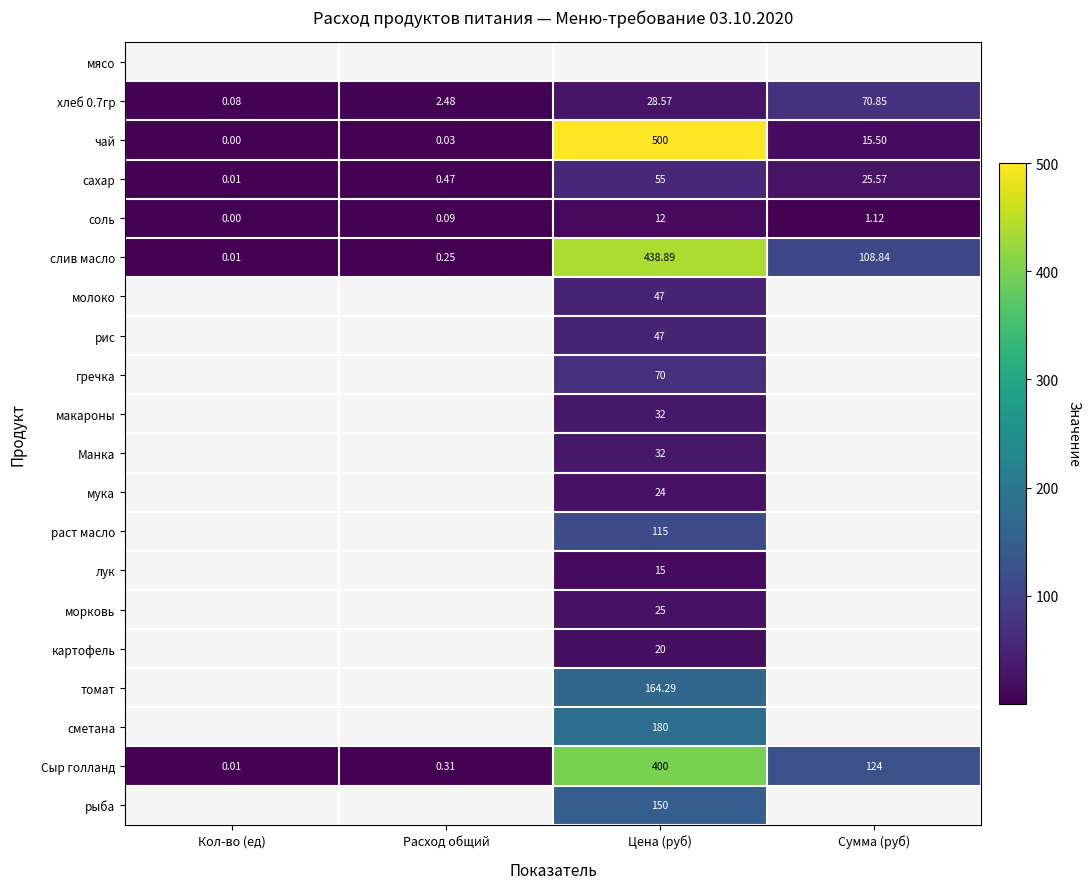

Rank the categories by сахар value from highest to lowest.

Цена (руб), Сумма (руб), Расход общий, Кол-во (ед)